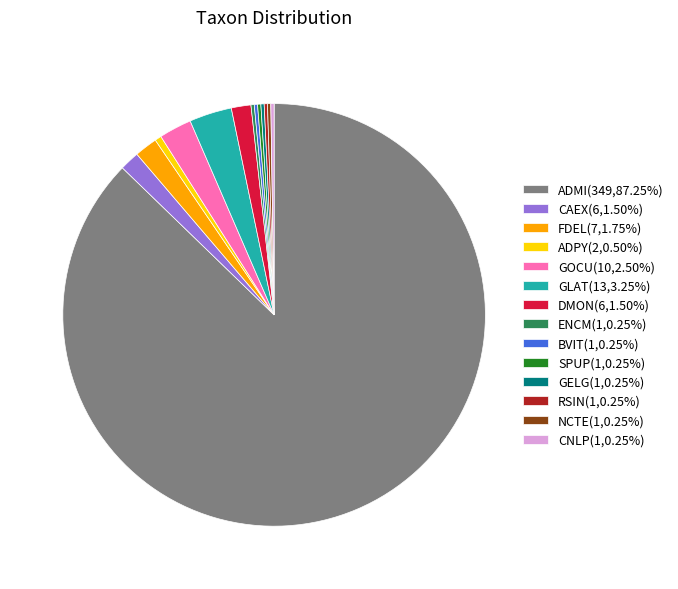

Does any single category account for the majority?

Yes